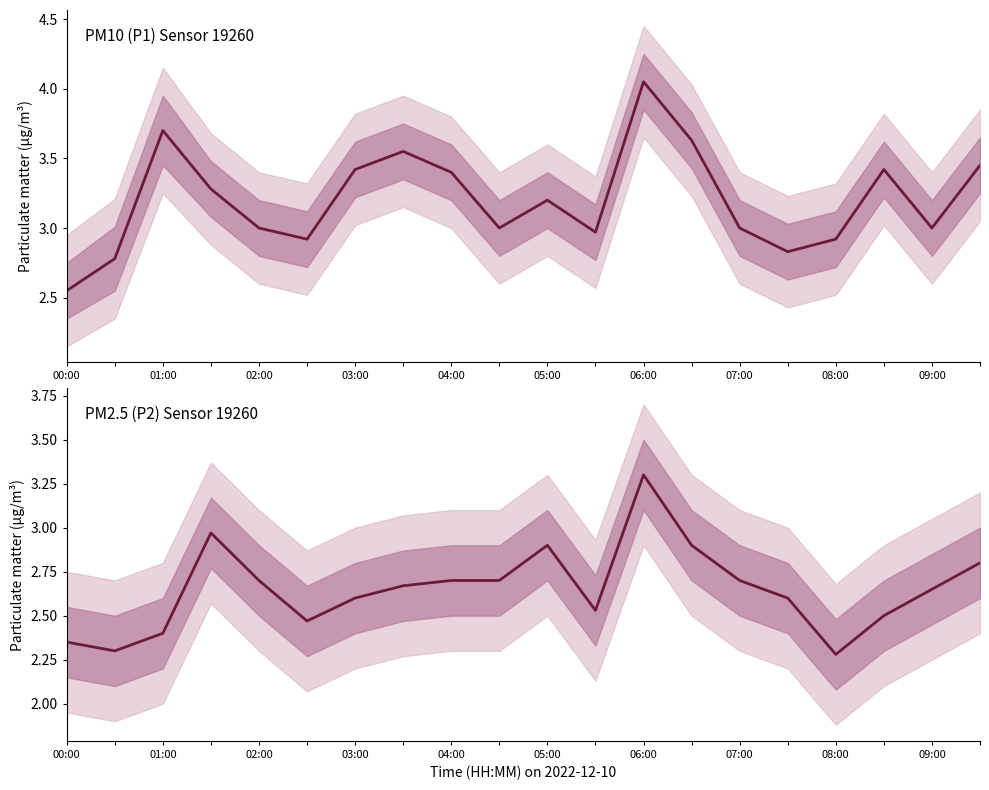

How many lines are shown in the chart?

2